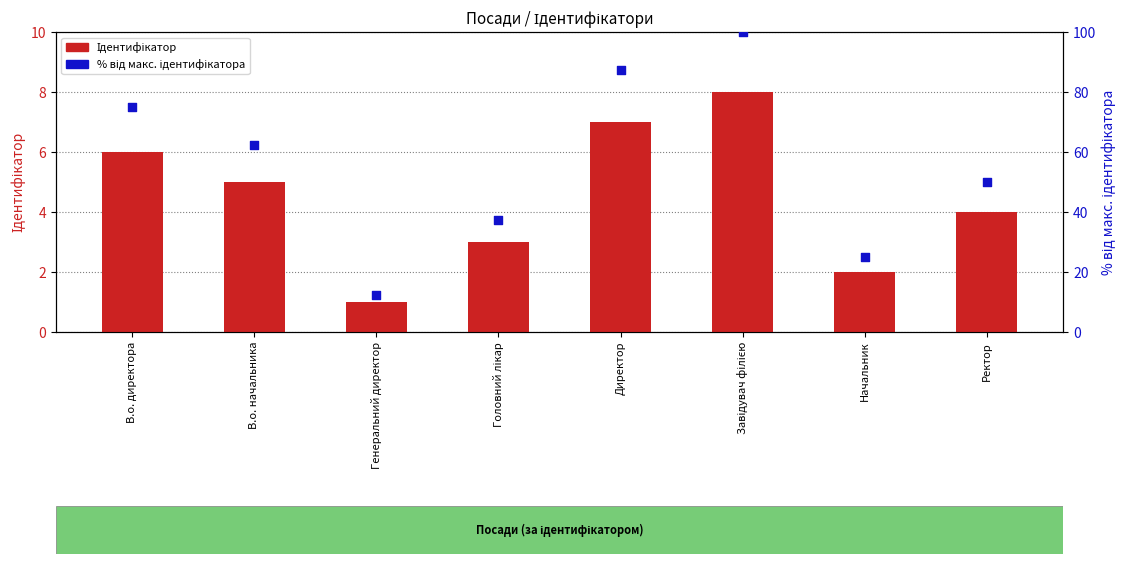

What is the total value across all series at Головний лікар?

40.5